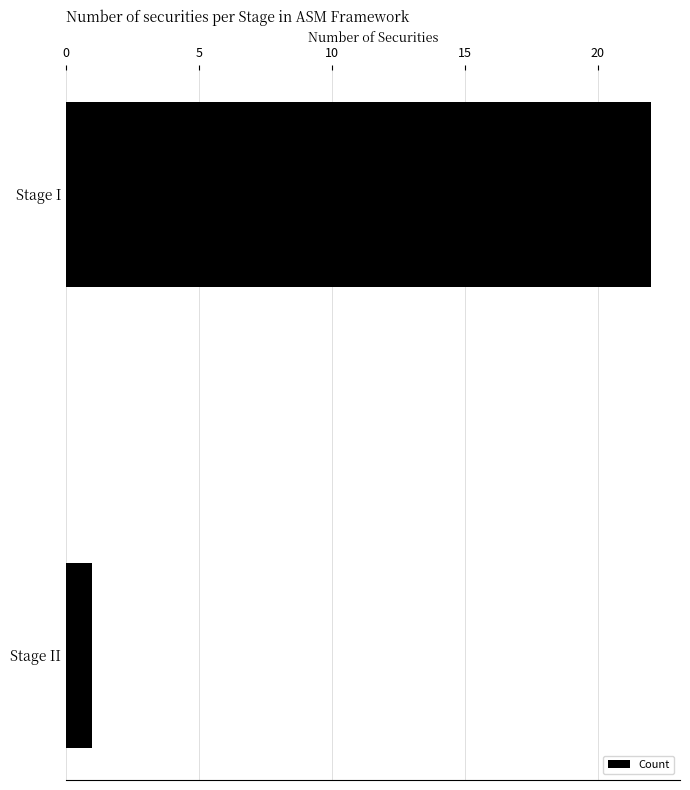

List the labels in order of value, smallest first.

Stage II, Stage I